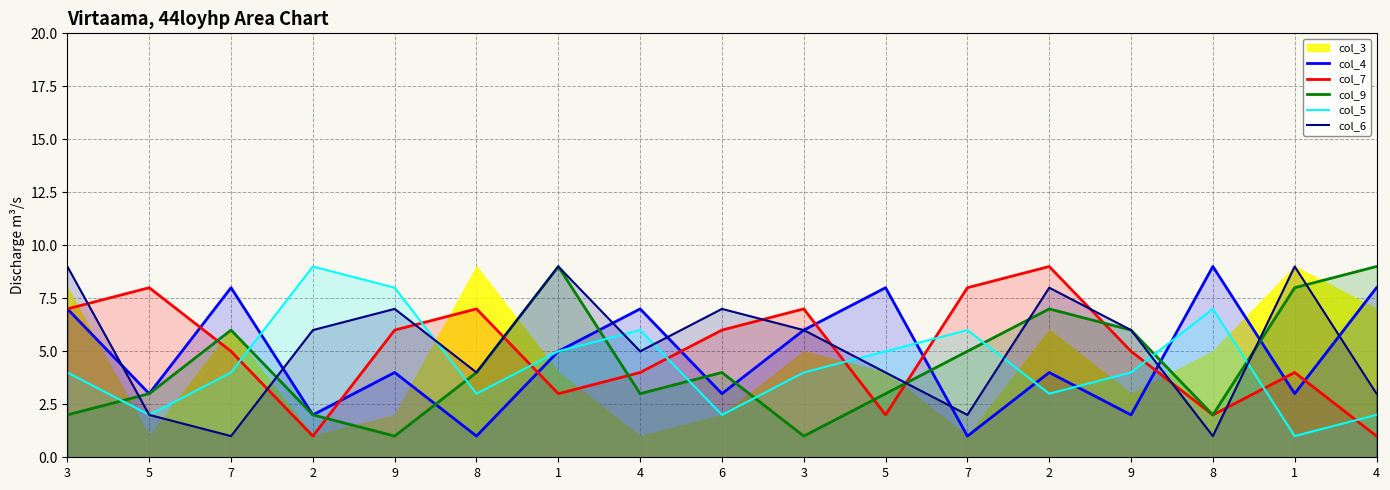

What is the difference between the col_4 values at 5 and 4?

4